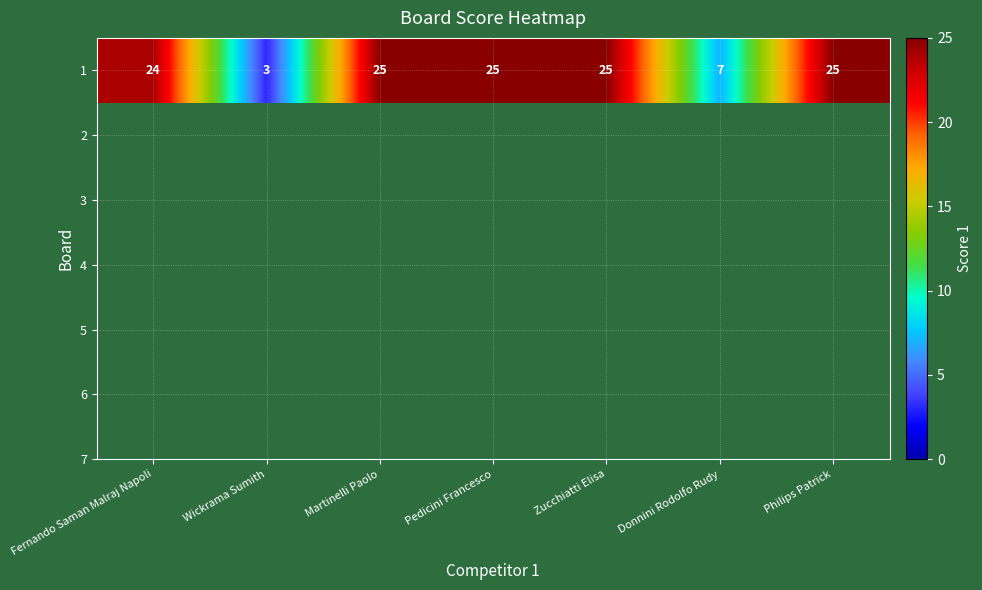

Rank the categories by value from highest to lowest.

Martinelli Paolo, Pedicini Francesco, Zucchiatti Elisa, Philips Patrick, Fernando Saman Malraj Napoli, Donnini Rodolfo Rudy, Wickrama Sumith